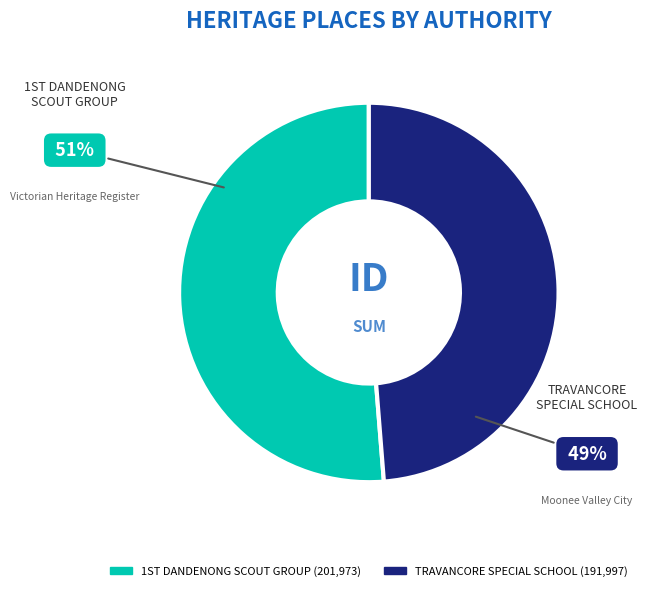

What is the largest slice in the pie chart?

1ST DANDENONG SCOUT GROUP